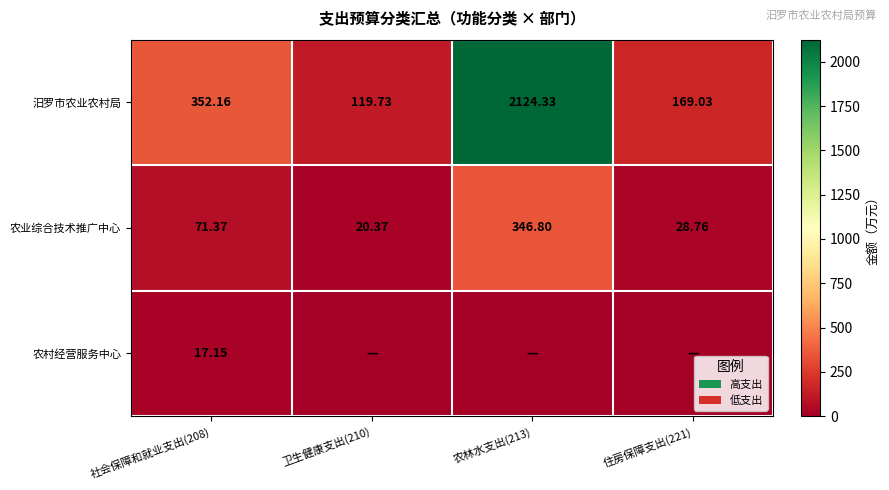

Is the value of 农业综合技术推广中心 at 农林水支出(213) greater than the value of 汨罗市农业农村局 at 农林水支出(213)?

No